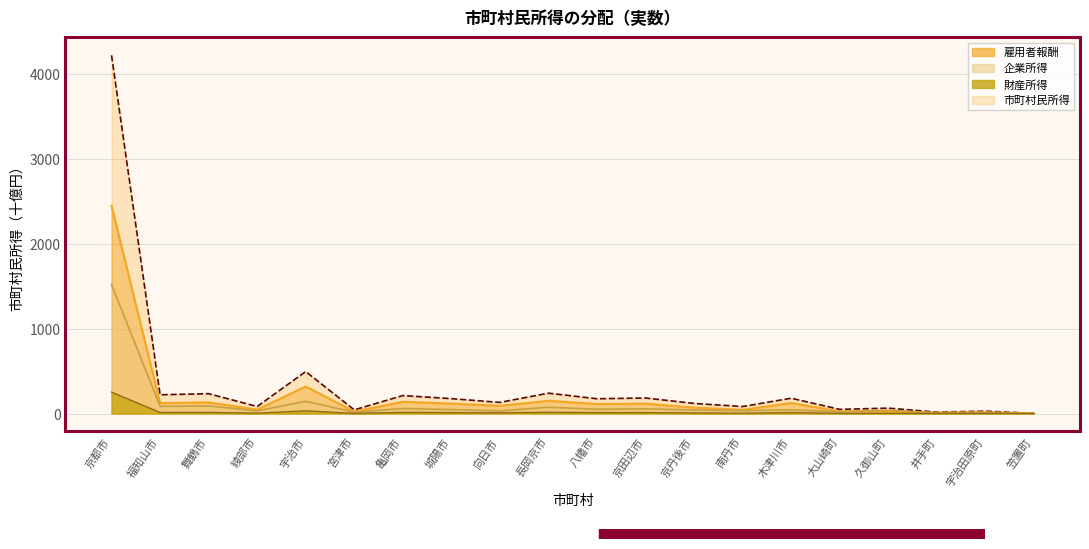

Rank the series by their maximum value, from highest to lowest.

市町村民所得, 雇用者報酬, 企業所得, 財産所得